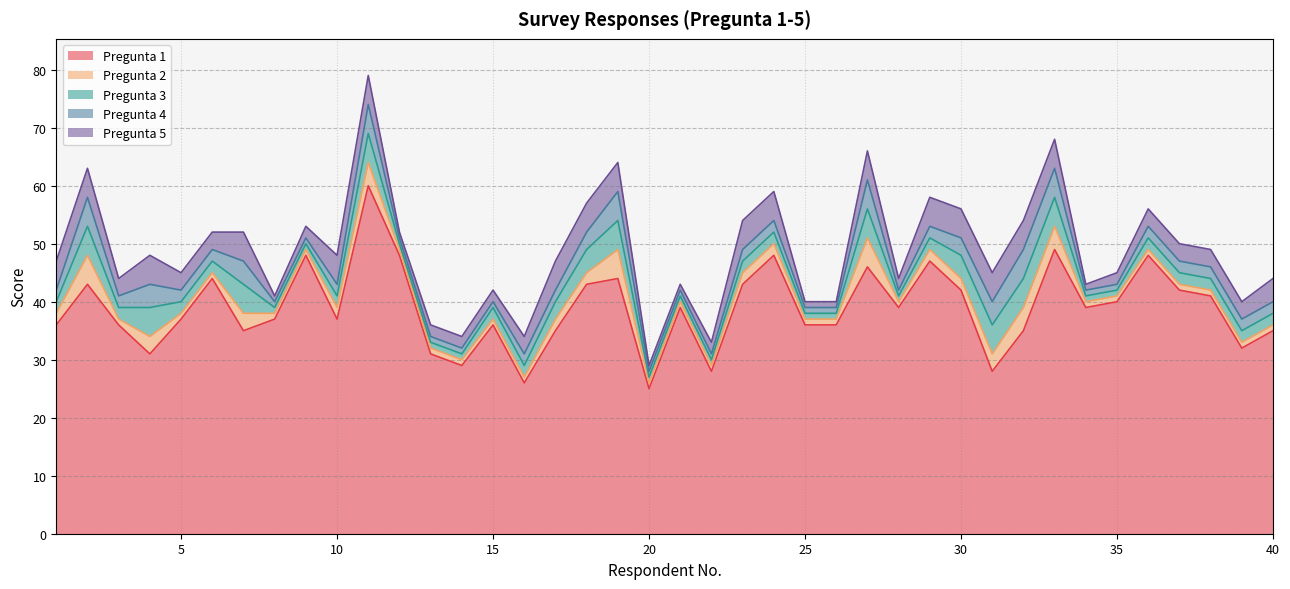

What is the sum of all Pregunta 1 values?

1554